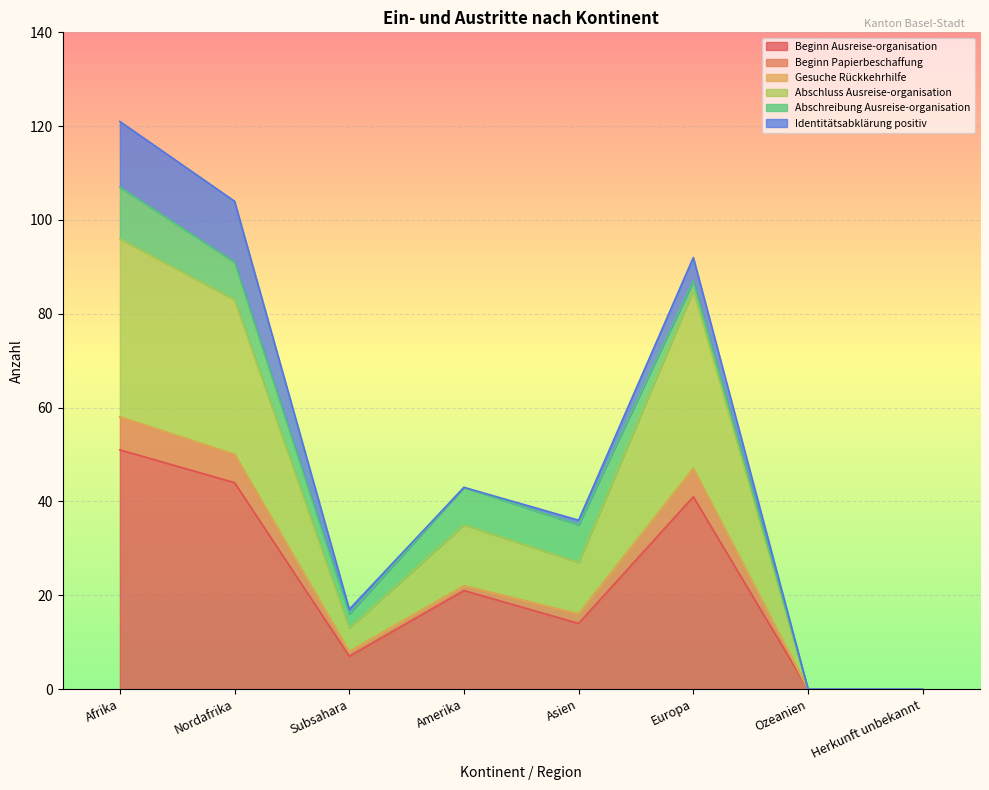

At which label does Beginn Ausreise-organisation reach its peak?

Afrika